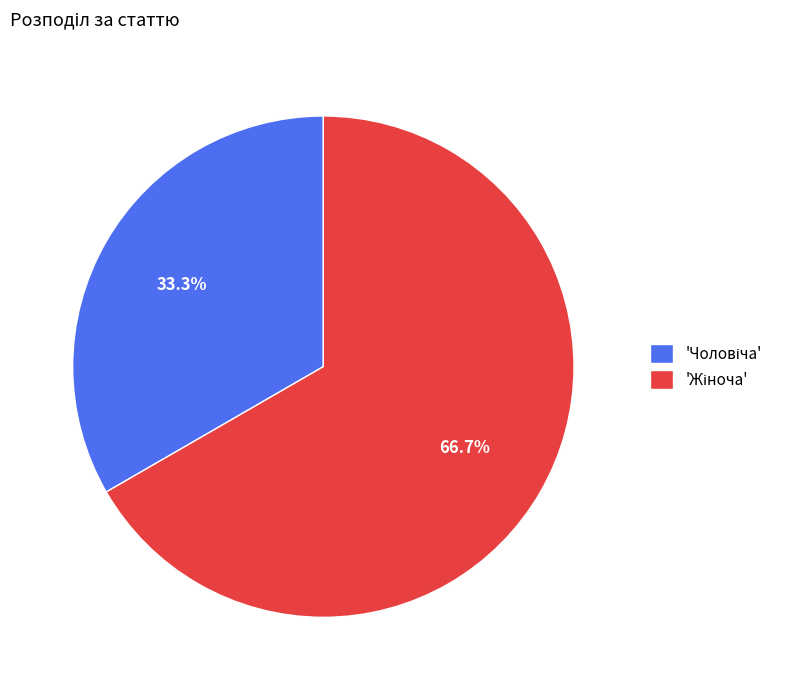

Does any single category account for the majority?

Yes